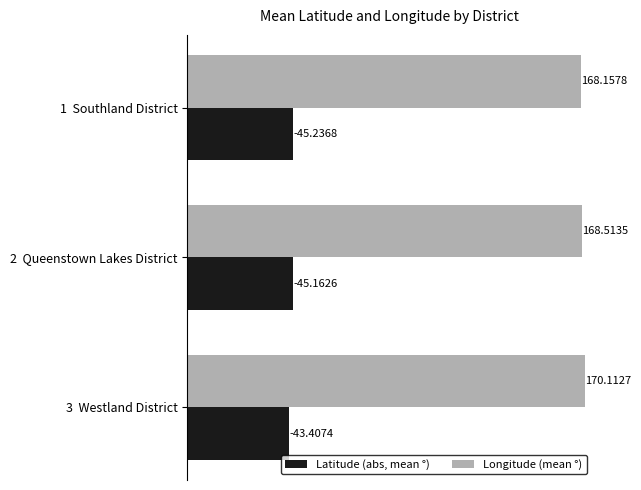

What is the difference between the second highest and minimum values in the Longitude (mean °) series?

0.4